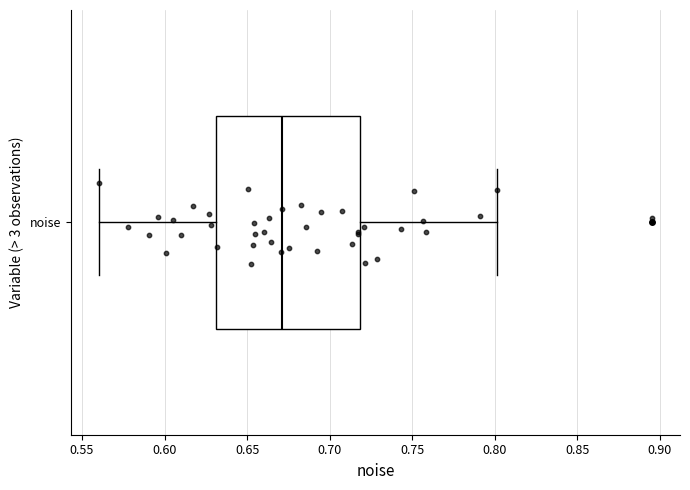

Transcribe this box plot: give where the median line is, the range the box spans, and where the two whiskers end, as read against the x-axis. The values are not printed on the chart, so give them approximately, as read against the axis.

median 0.67, box 0.63 to 0.72, whiskers 0.56 to 0.80